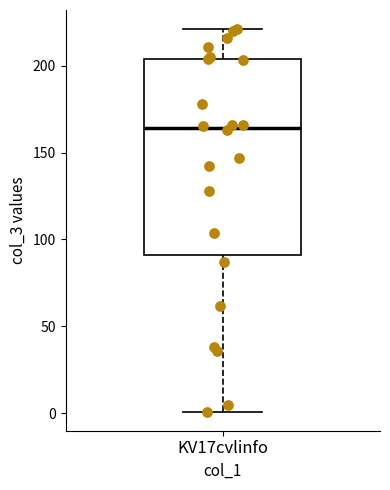

Transcribe this box plot: give where the median line is, the range the box spans, and where the two whiskers end, as read against the y-axis. The values are not printed on the chart, so give them approximately, as read against the axis.

median 165, box 90 to 205, whiskers 0 to 220